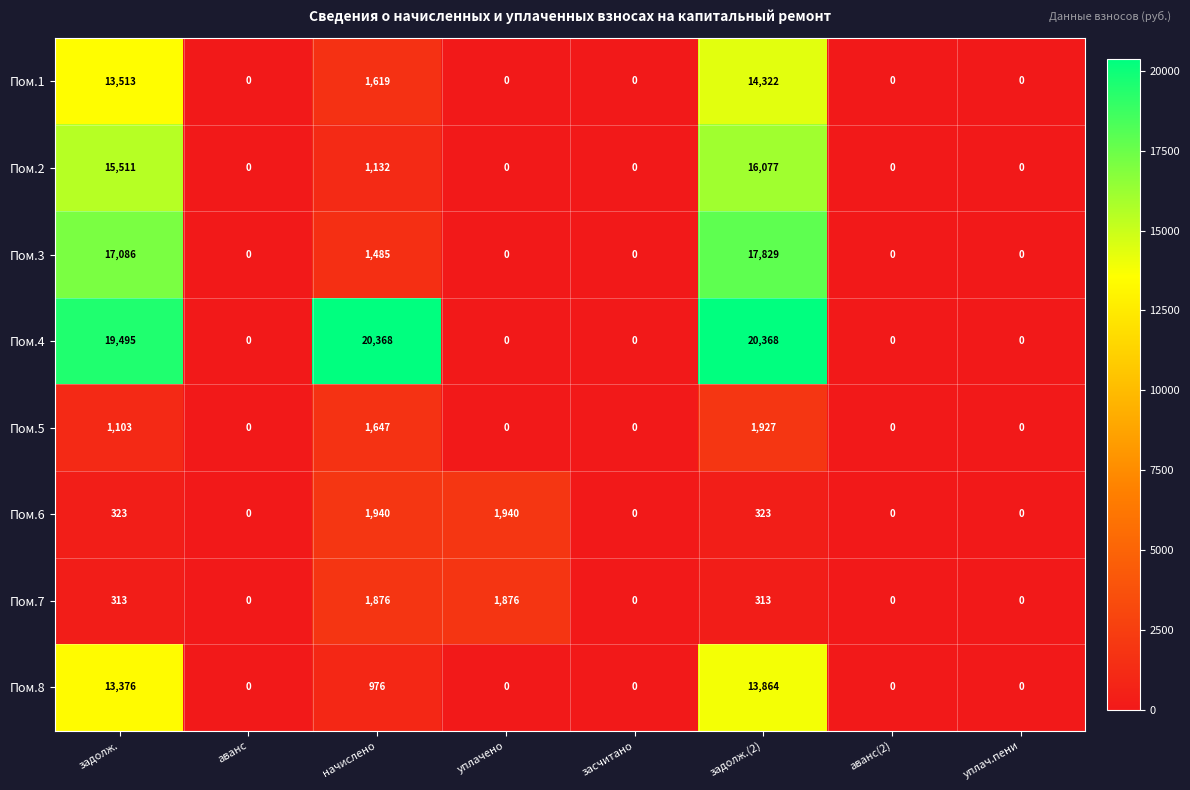

What is the maximum value shown in the chart?

20368